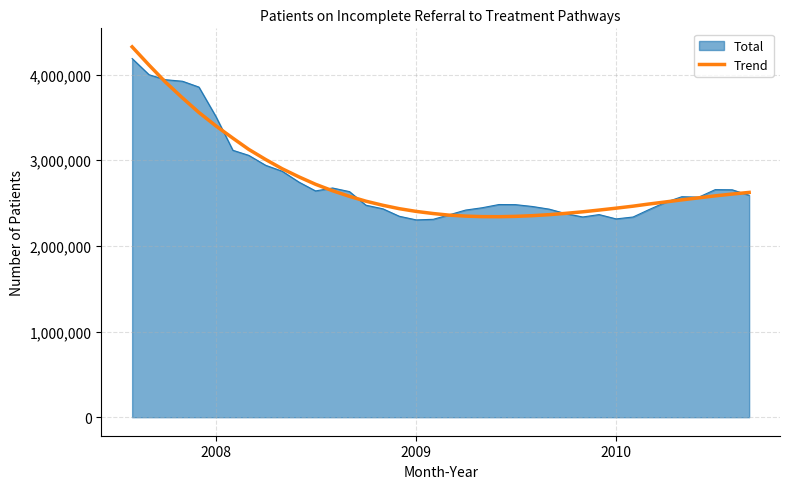

What is the maximum value for Total?

4186974.0